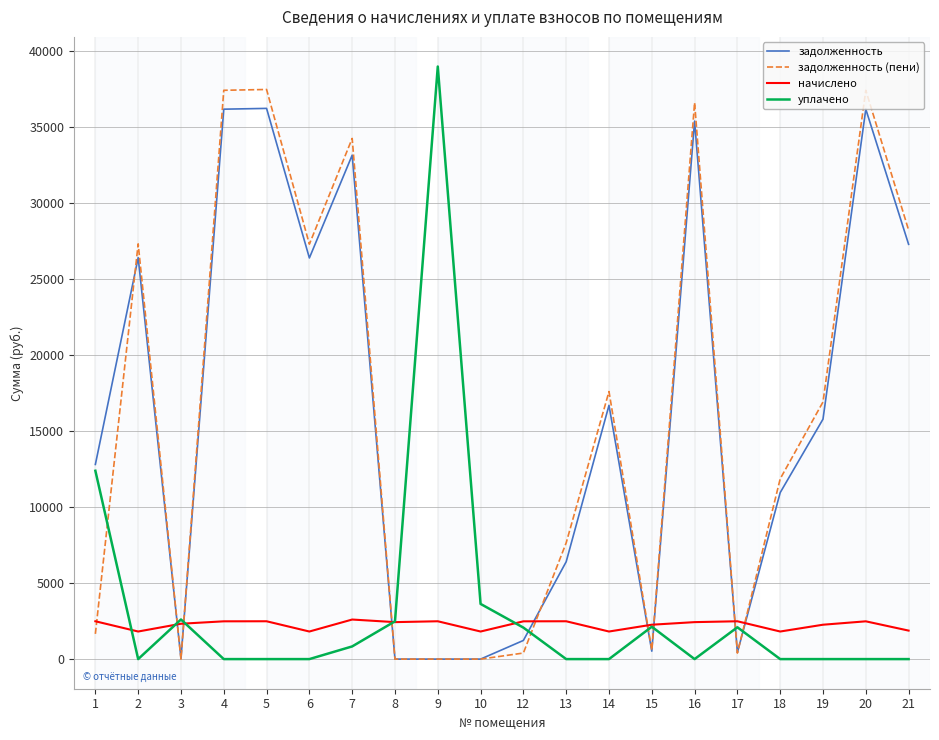

Which series ends up on top after the final intersection of начислено and задолженность (пени)?

задолженность (пени)